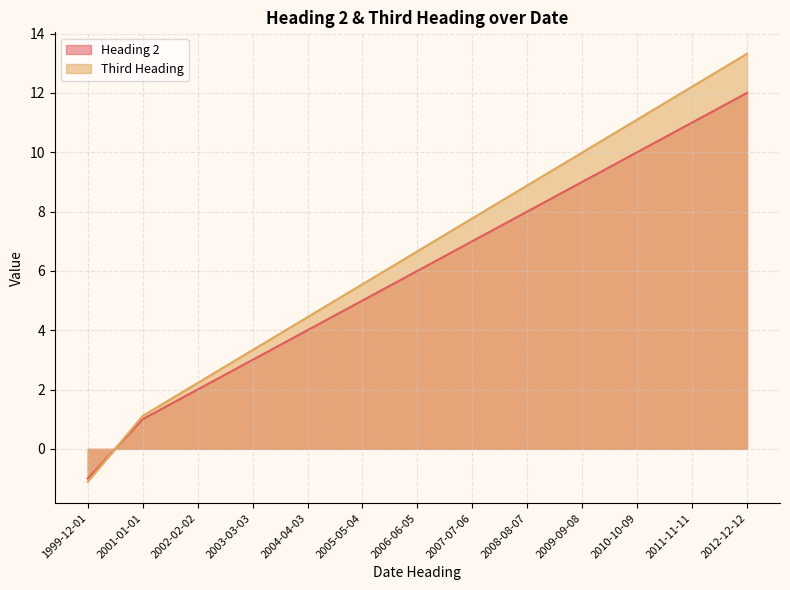

What is the average value of the Heading 2 series?

5.9